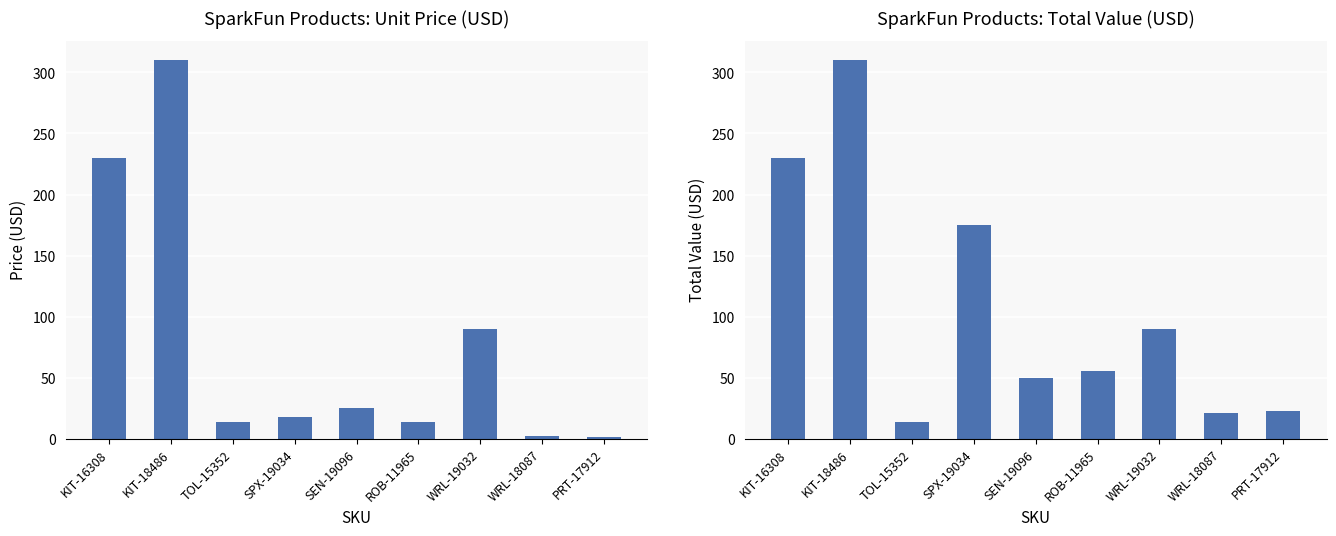

Is it true that Total Value (USD) equals 8.5 at PRT-17912?

False